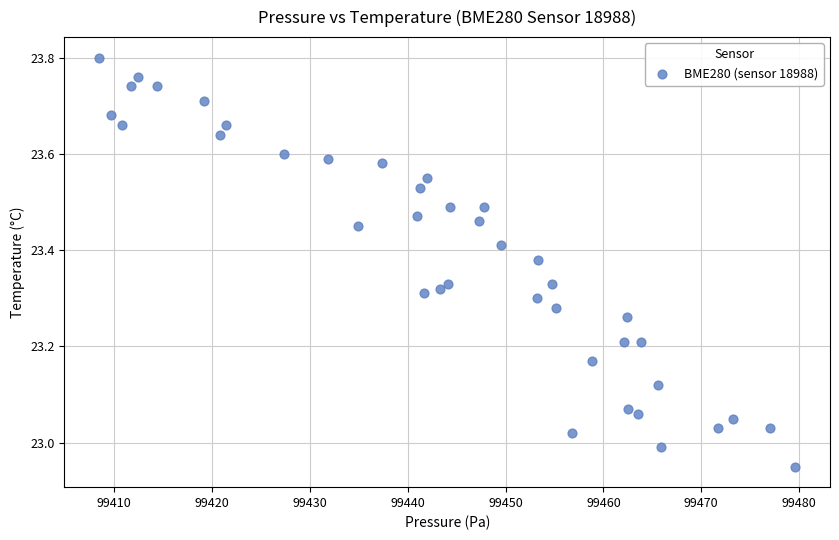

What is the range of X values (max minus min)?

71.1